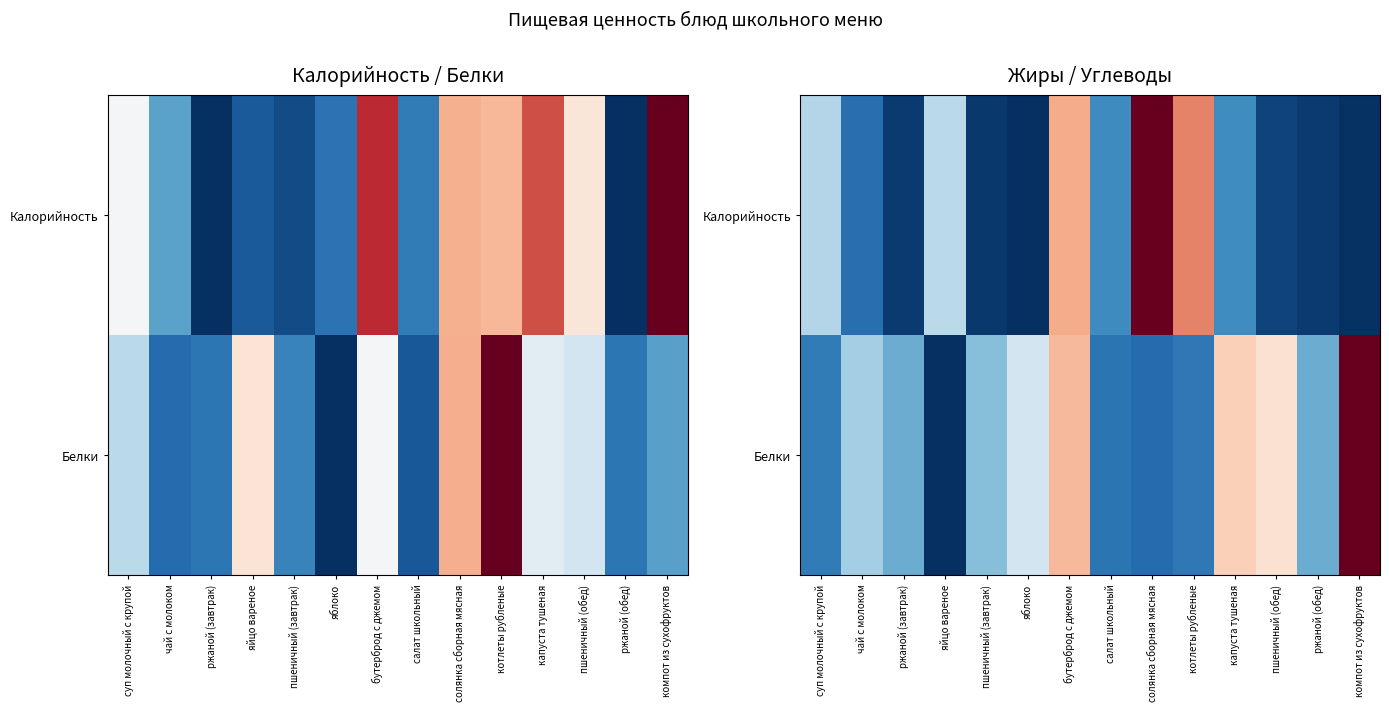

At which label is Калорийность closest to 0?

яблоко